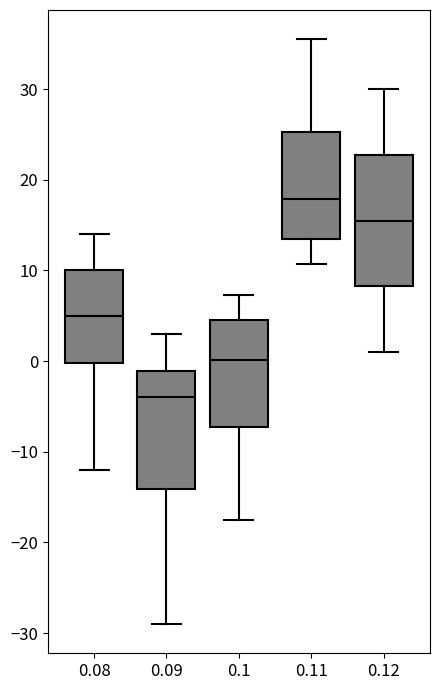

Reading left to right, transcribe this box plot: for each box, give where its median line is, the range the box spans, and where its two whiskers end, as read against the y-axis. The values are not printed on the chart, so give them approximately, as read against the axis.

0.08: median 5, box 0 to 10, whiskers -12 to 14
0.09: median -4, box -14 to -1, whiskers -29 to 3
0.1: median 0, box -7 to 5, whiskers -17 to 7
0.11: median 18, box 14 to 25, whiskers 11 to 36
0.12: median 16, box 8 to 23, whiskers 1 to 30